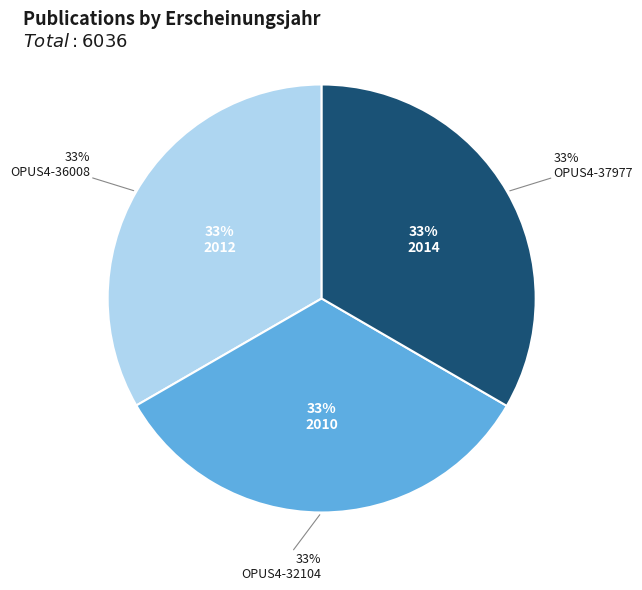

Count the number of slices in the pie.

3